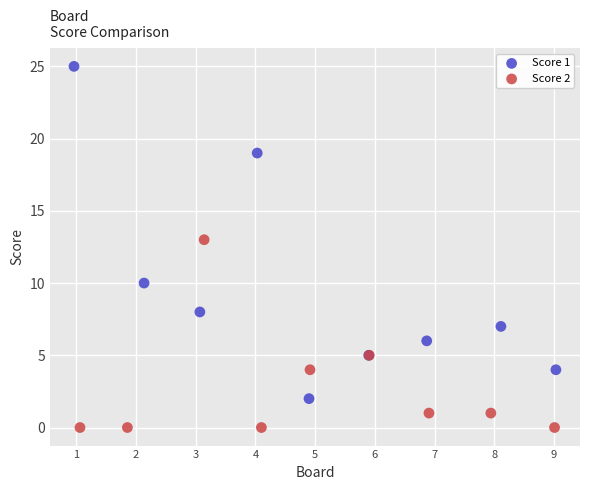

Which series contains the highest Y value?

Score 1